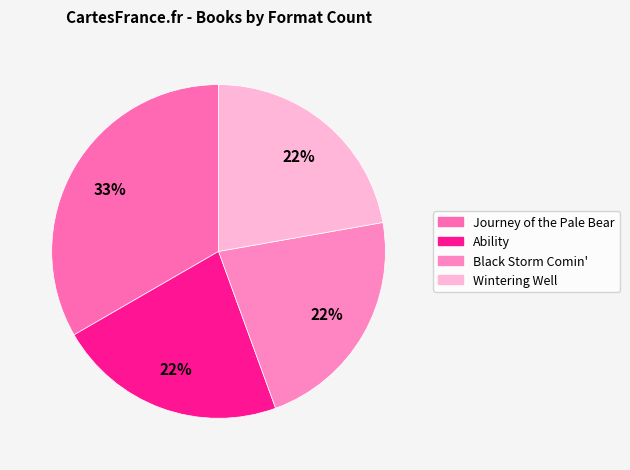

Do Ability and Journey of the Pale Bear together represent more than half of the pie?

Yes